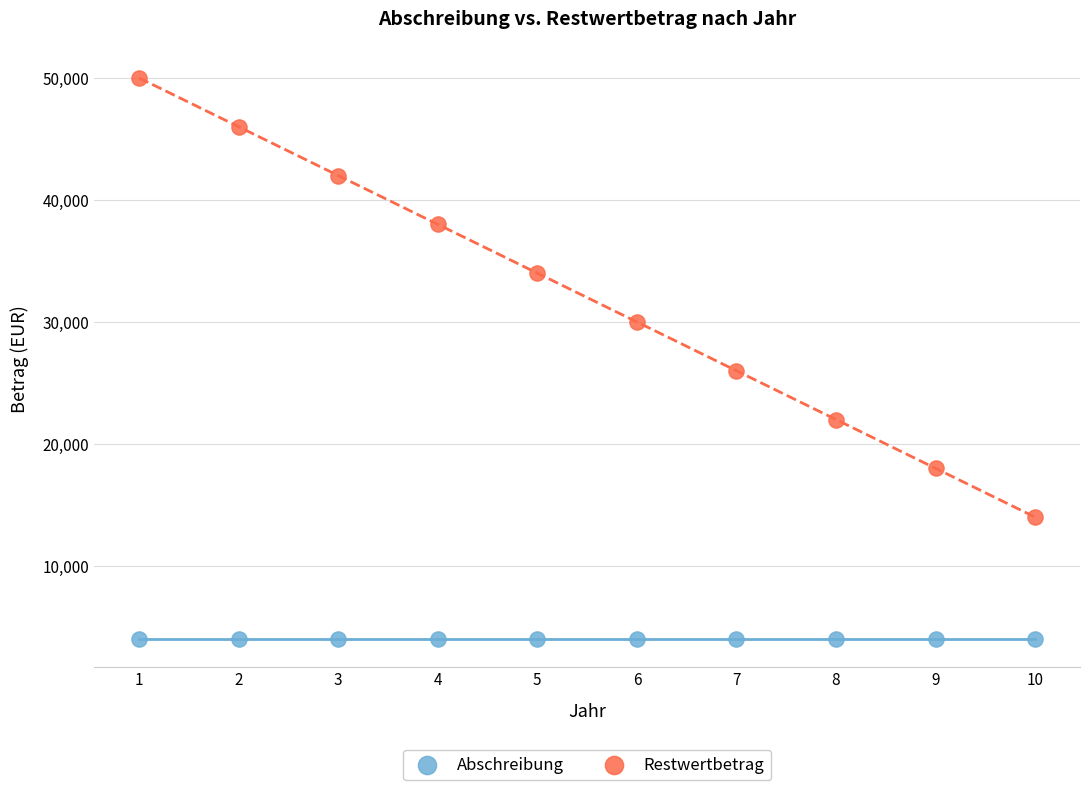

Across all series, what Y value is closest to 27000?

26000